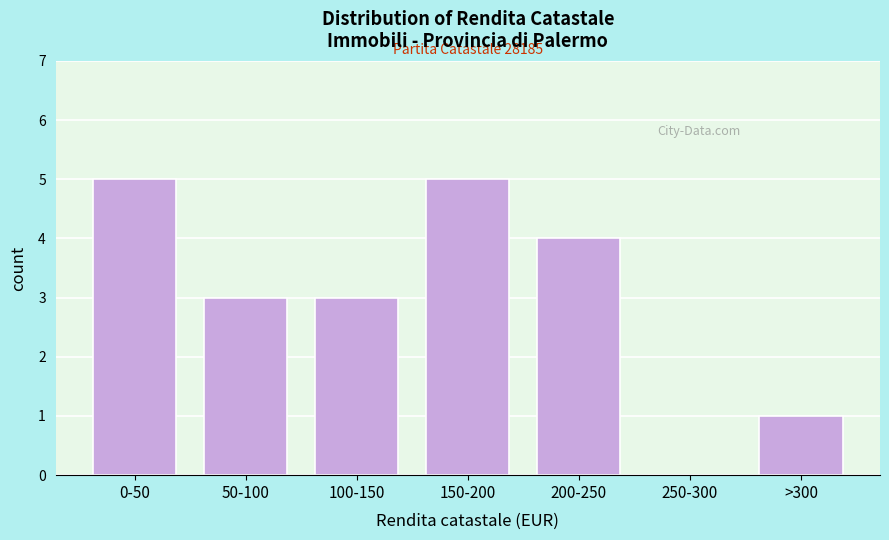

Reading left to right, extract all data points from this chart.

0-50=5	50-100=3	100-150=3	150-200=5	200-250=4	250-300=0	>300=1